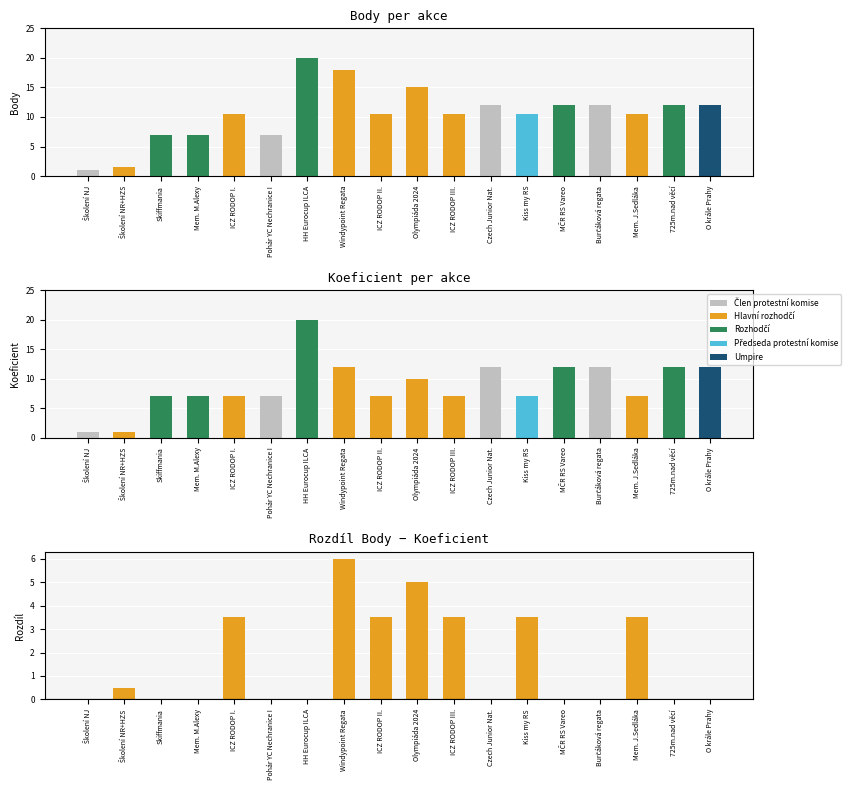

What is the highest value of the Body series?

20.0